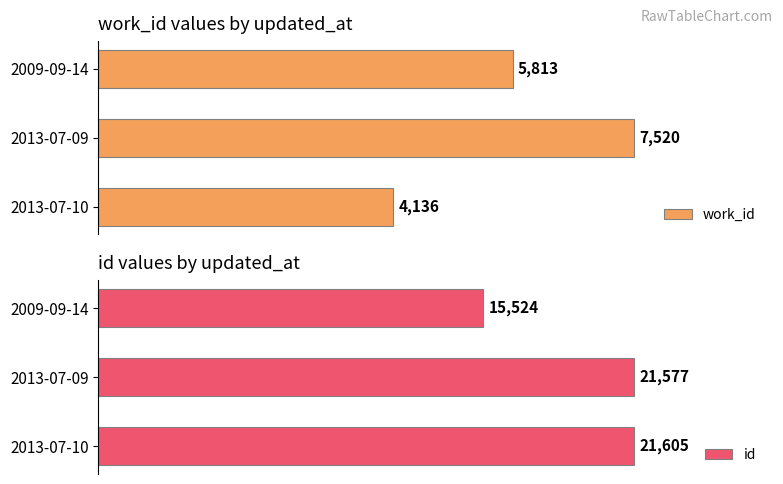

Rank the categories by id value from highest to lowest.

2013-07-10, 2013-07-09, 2009-09-14